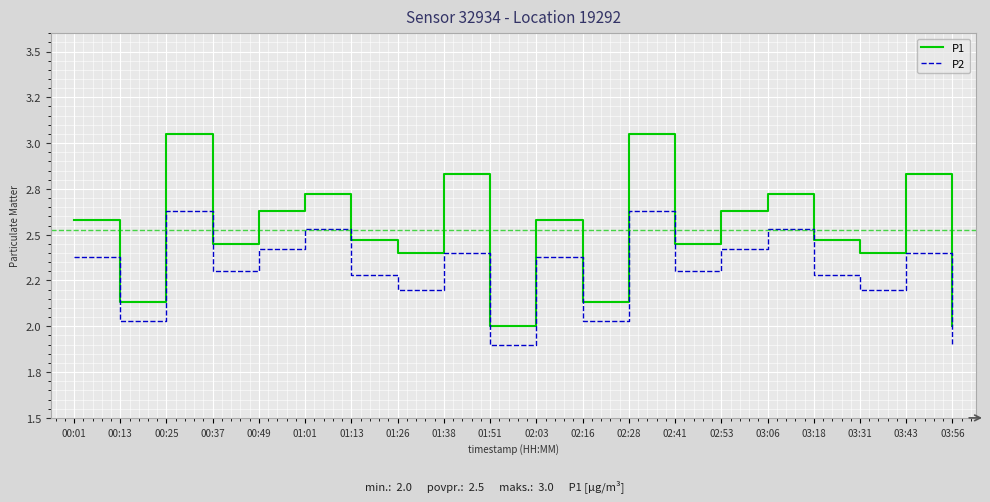

What are all the series names shown in the legend?

P1, P2